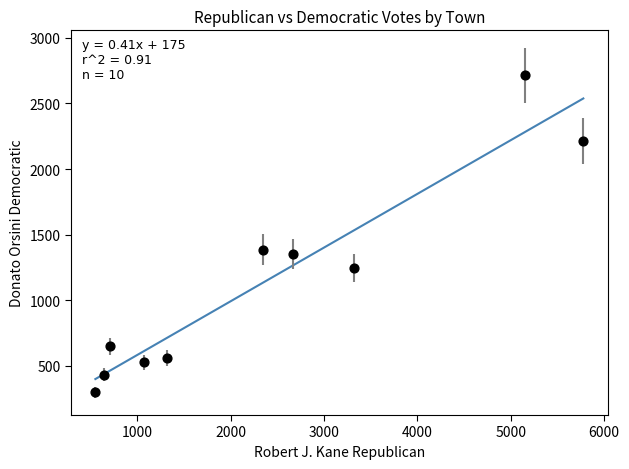

What Y value in the scatter plot is closest to 1507?

1386